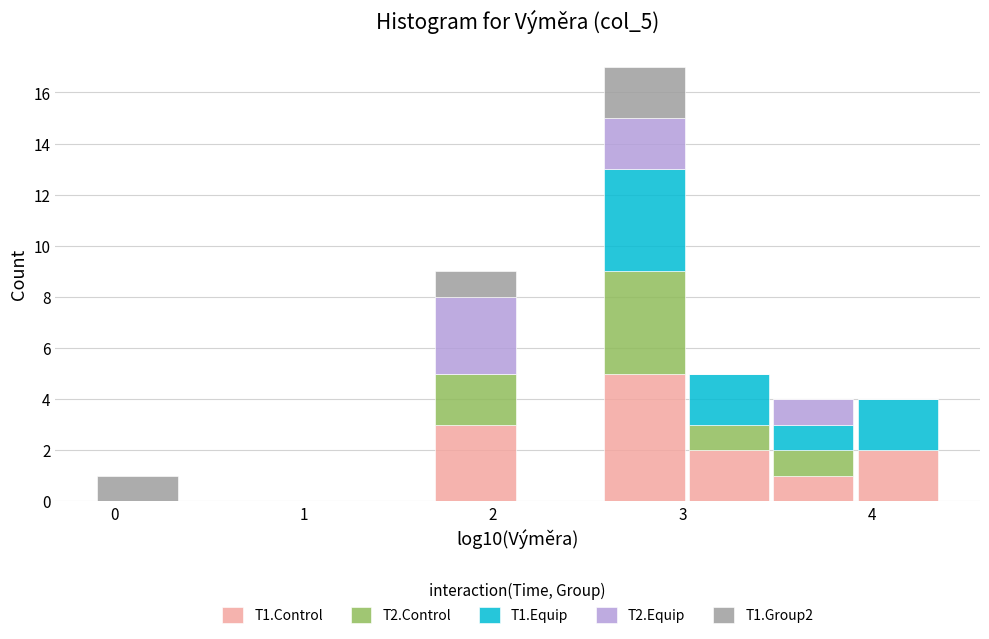

Reading left to right, list every stacked bar in this chart as the range it spans on the x-axis followed by its total height. Neither the bar edges nor the heights are printed on the chart, so give them approximately, as read against the axes.

-0.1 to 0.3: 1
0.3 to 0.8: 0
0.8 to 1.2: 0
1.2 to 1.7: 0
1.7 to 2.1: 9
2.1 to 2.6: 0
2.6 to 3.0: 17
3.0 to 3.5: 5
3.5 to 3.9: 4
3.9 to 4.4: 4